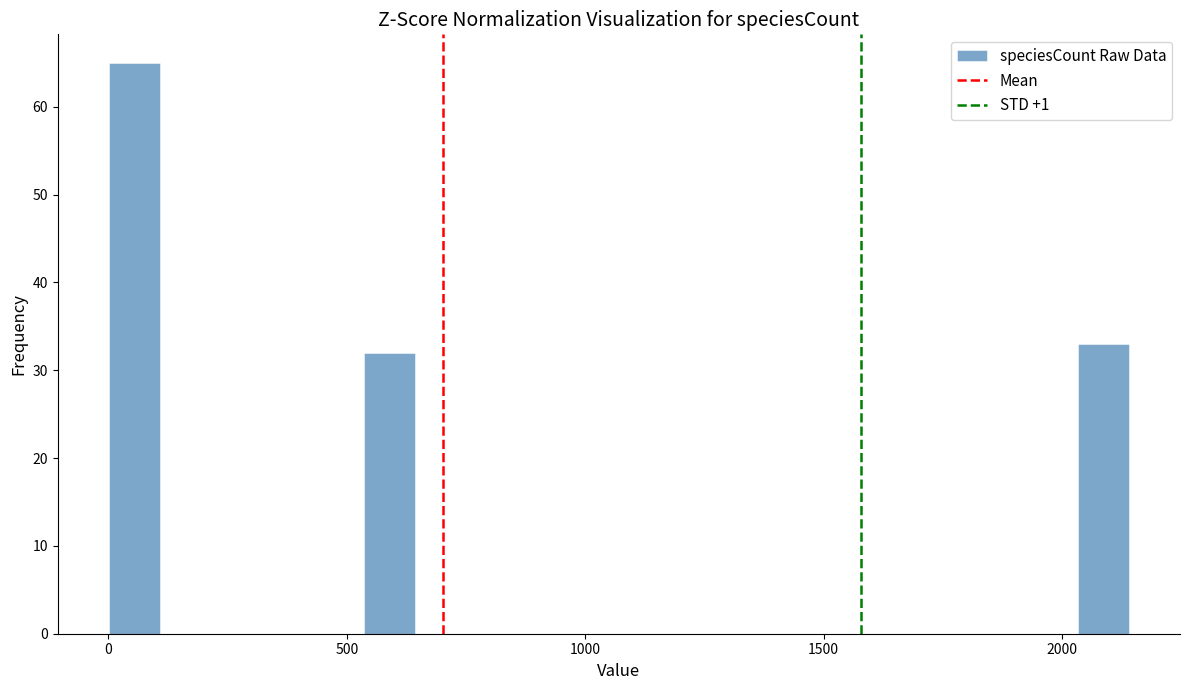

Around what value on the x-axis is the tallest bar? Give the approximate position of its centre, as read against the axis.

50